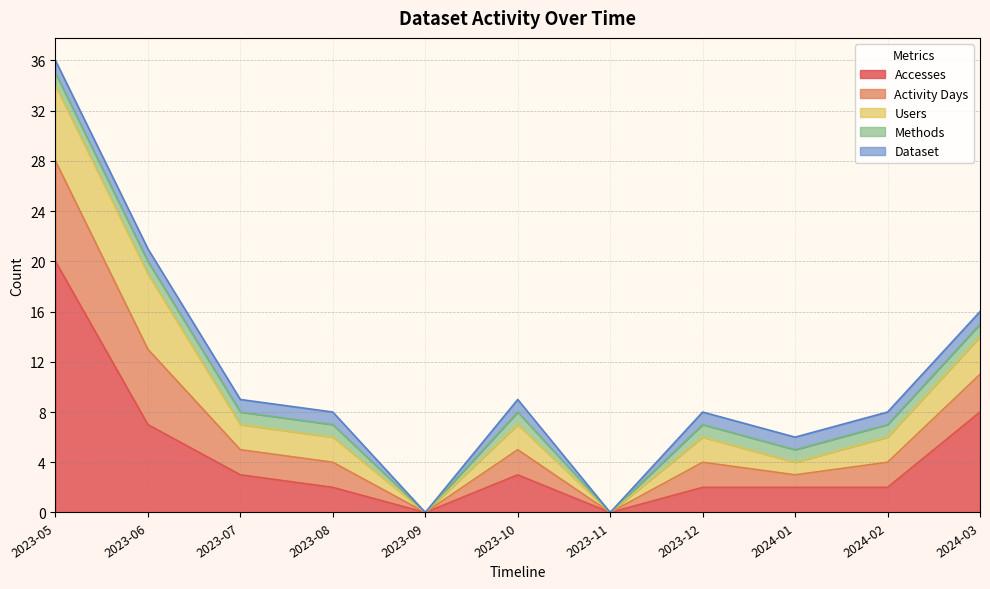

The Dataset series shows 0 at 2023-09. True or false?

False